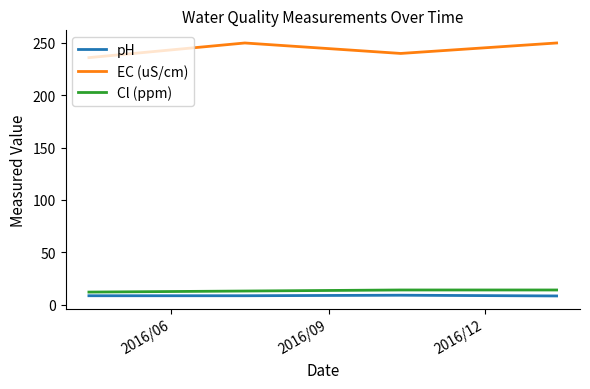

True or false: EC (uS/cm) has more than 1 interior local peaks.

False